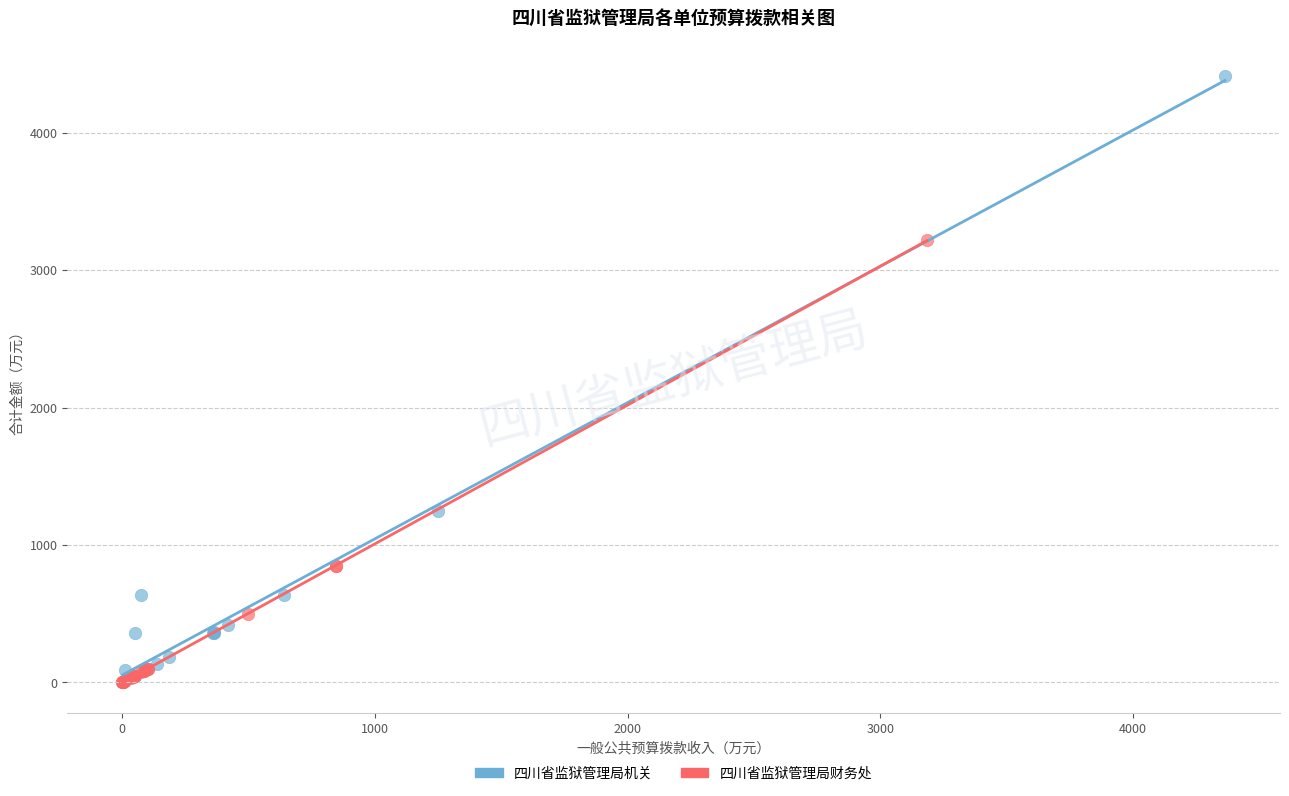

Which series reaches the maximum Y coordinate?

四川省监狱管理局机关